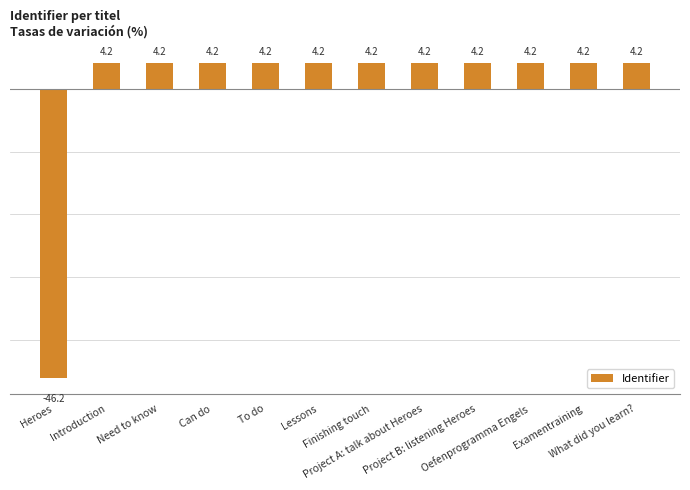

How many series are shown in this chart?

1